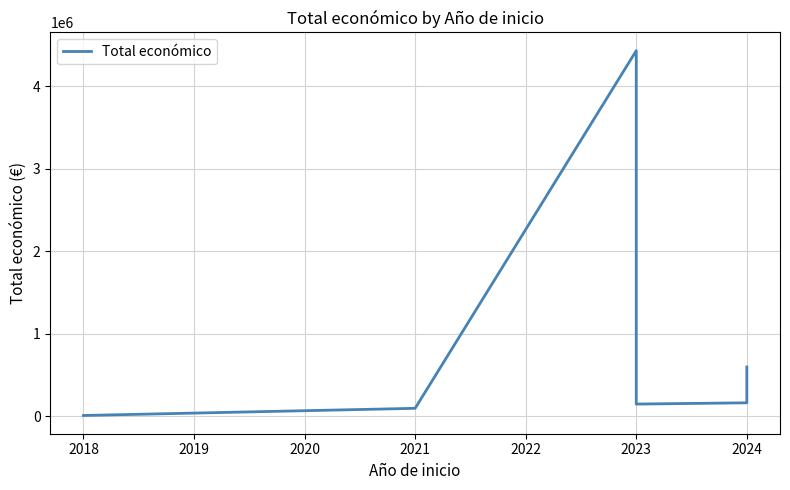

The chart shows a value of 44894 at 2024. True or false?

False